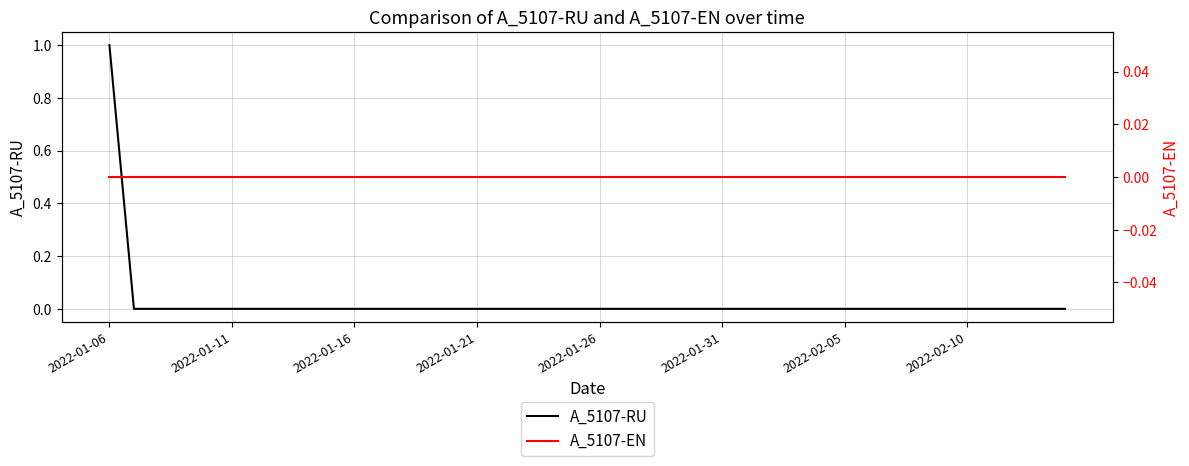

True or false: A_5107-RU has a value of 1 at 2022-01-06.

True